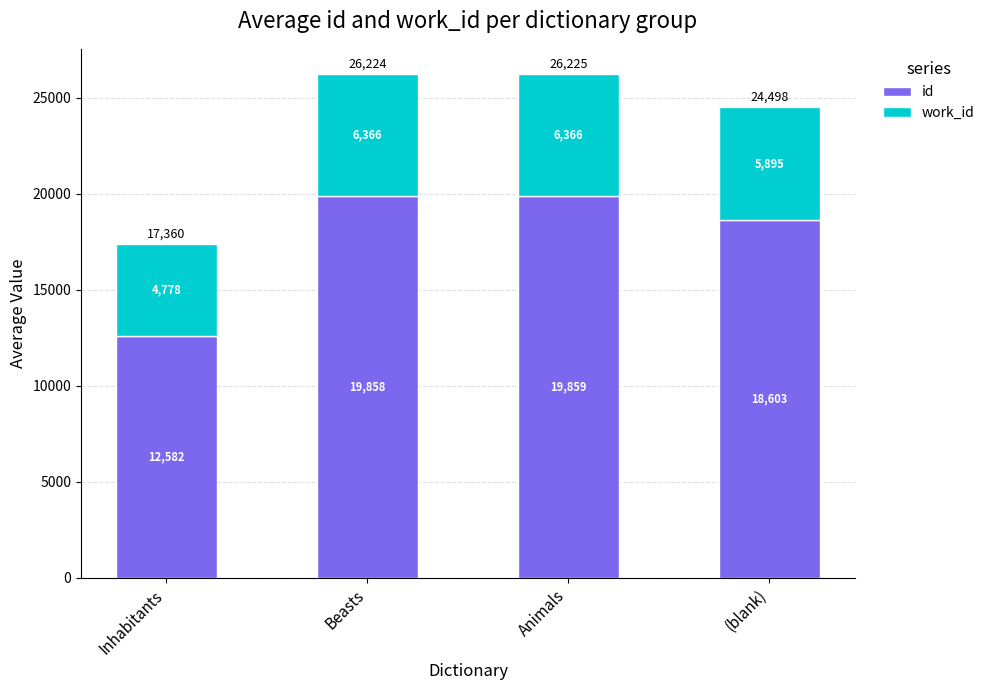

What is the average value of the id series?

17725.5